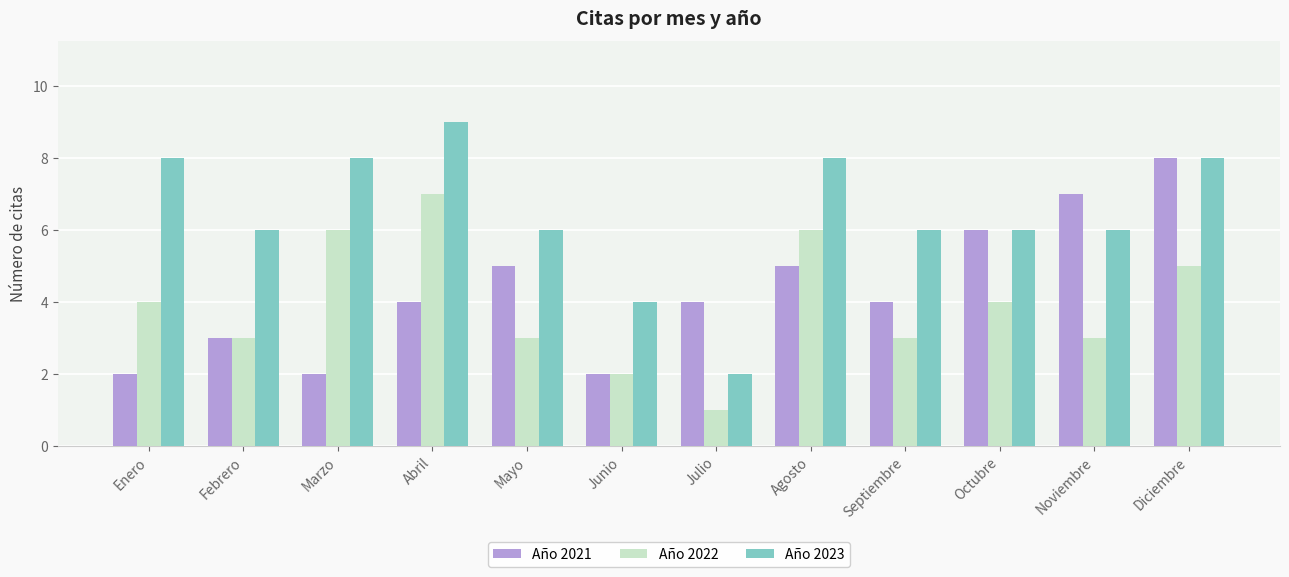

Is the value of Año 2022 at Junio greater than the value of Año 2023 at Marzo?

No